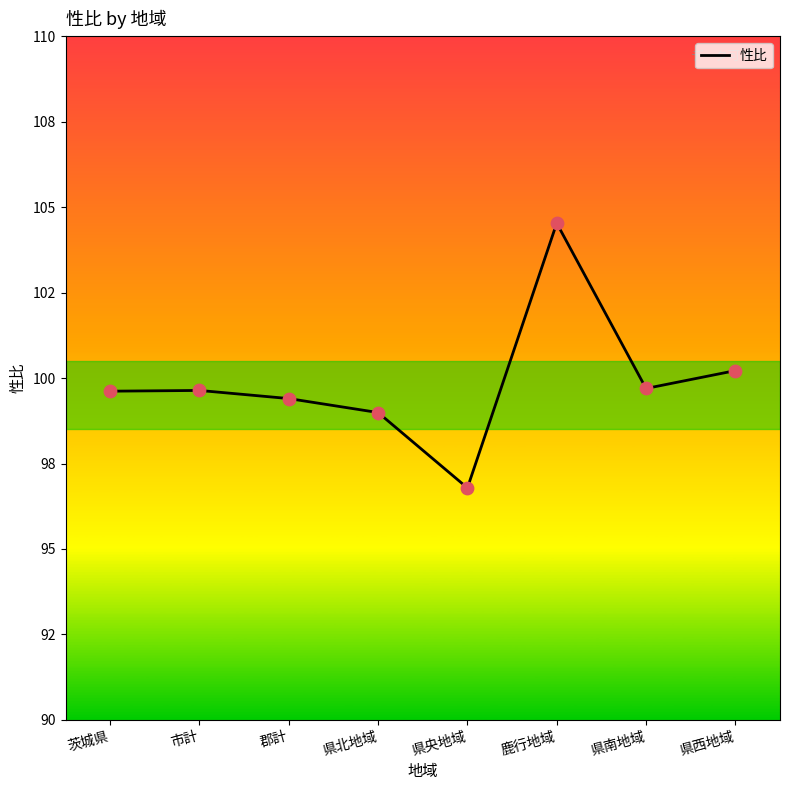

What is the ratio of the value at 県西地域 to the value at 市計?

1.0